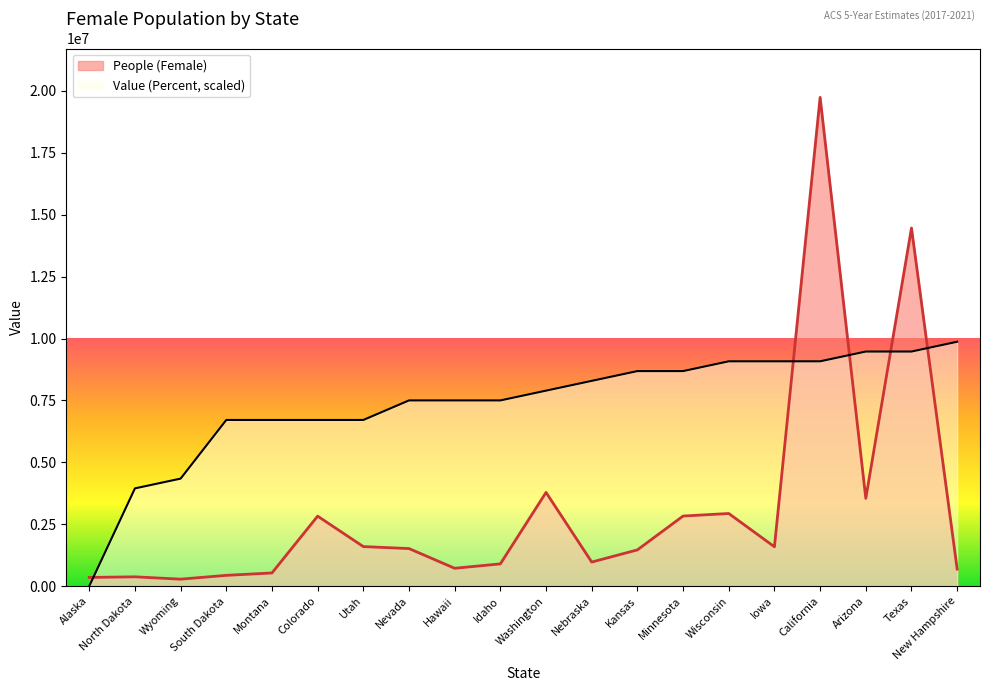

Count the number of categories in the chart.

20